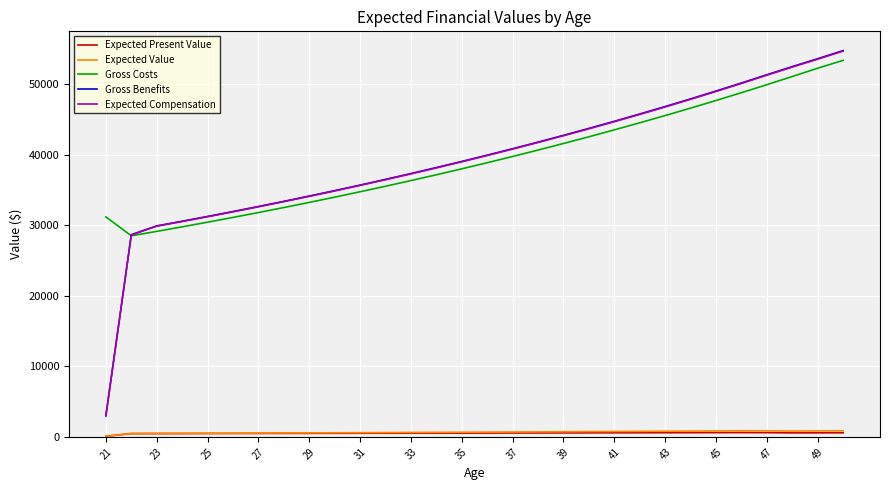

True or false: Expected Value and Gross Benefits cross at least once.

False